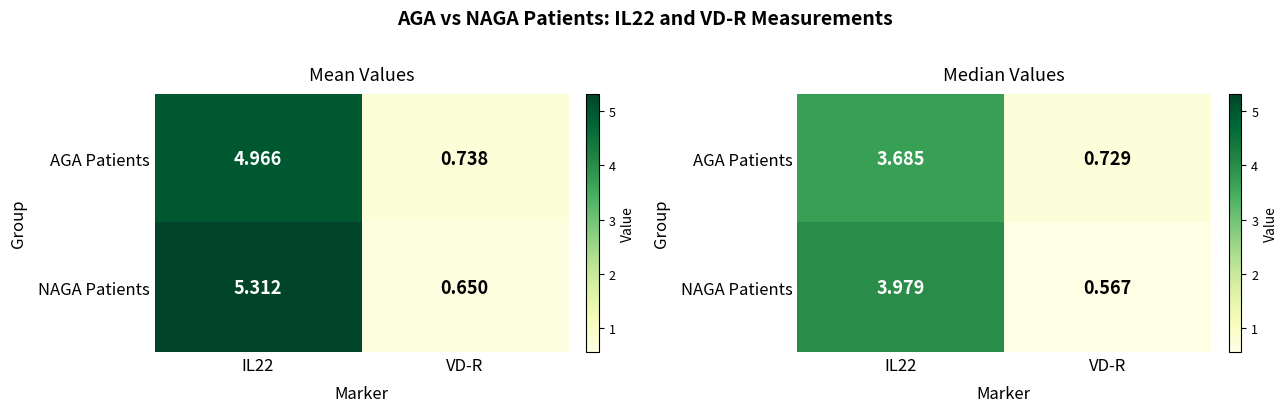

Which category has the highest value across all series?

IL22